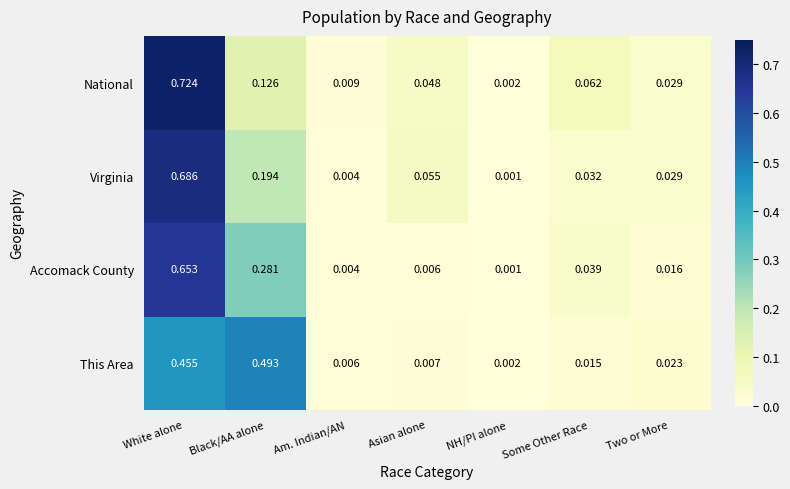

List the series in order of their peak value, highest first.

National, Virginia, Accomack County, This Area